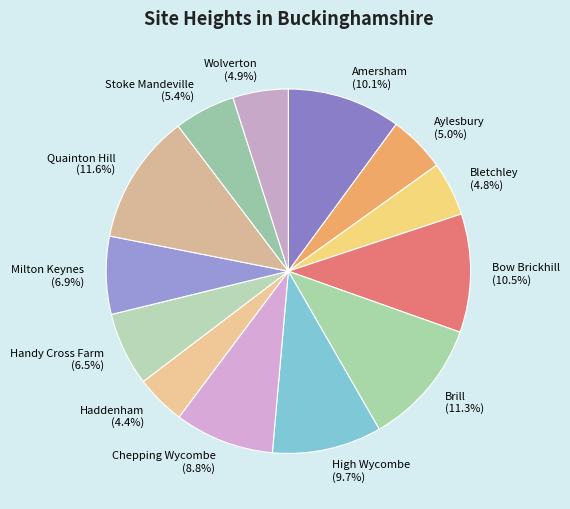

Is there a majority slice in this chart?

No